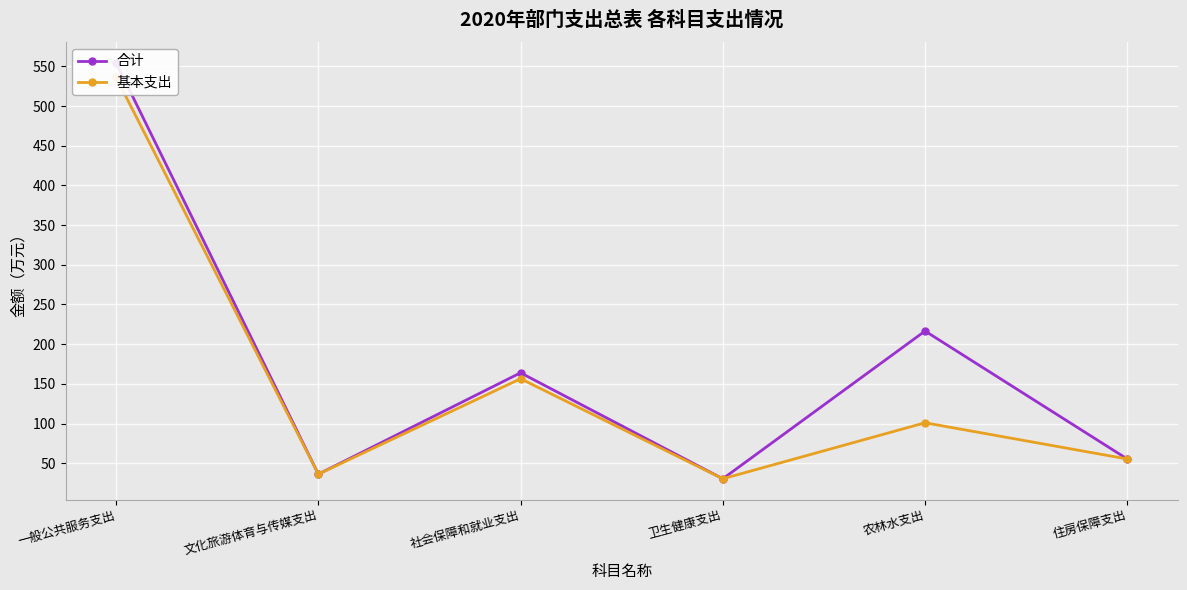

What is the minimum value shown in the chart?

30.4